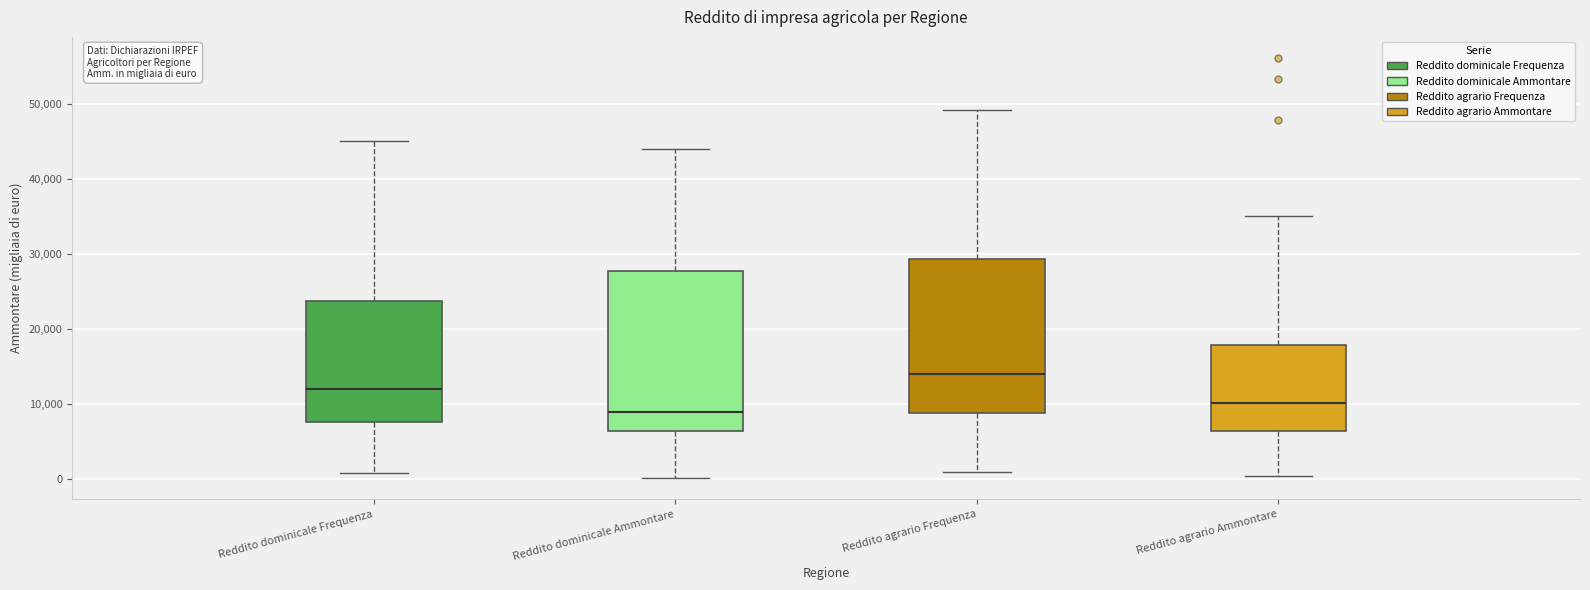

Reading left to right, read every box against the y-axis: the position of its median line, the range the box covers, and the ends of its whiskers. The values are not printed on the chart, so give them approximately, as read against the axis.

Reddito dominicale Frequenza: median 12000, box 8000 to 24000, whiskers 1000 to 45000
Reddito dominicale Ammontare: median 9000, box 6000 to 28000, whiskers 0 to 44000
Reddito agrario Frequenza: median 14000, box 9000 to 29000, whiskers 1000 to 49000
Reddito agrario Ammontare: median 10000, box 6000 to 18000, whiskers 0 to 35000